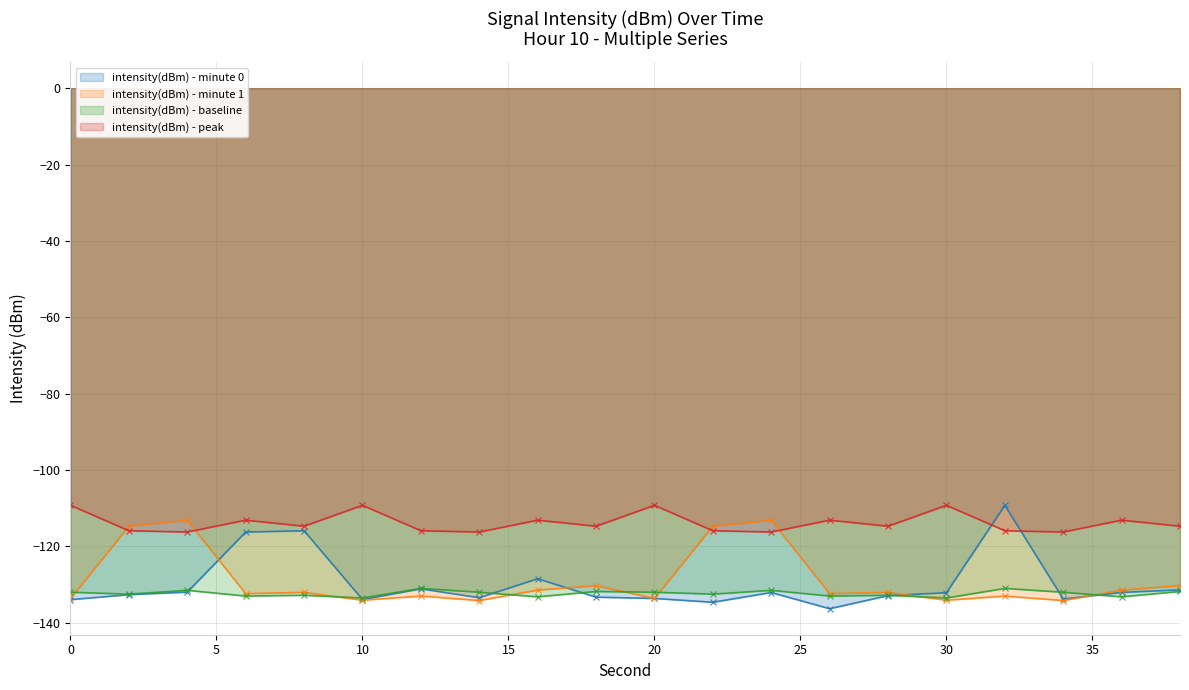

How many lines are shown in the chart?

4